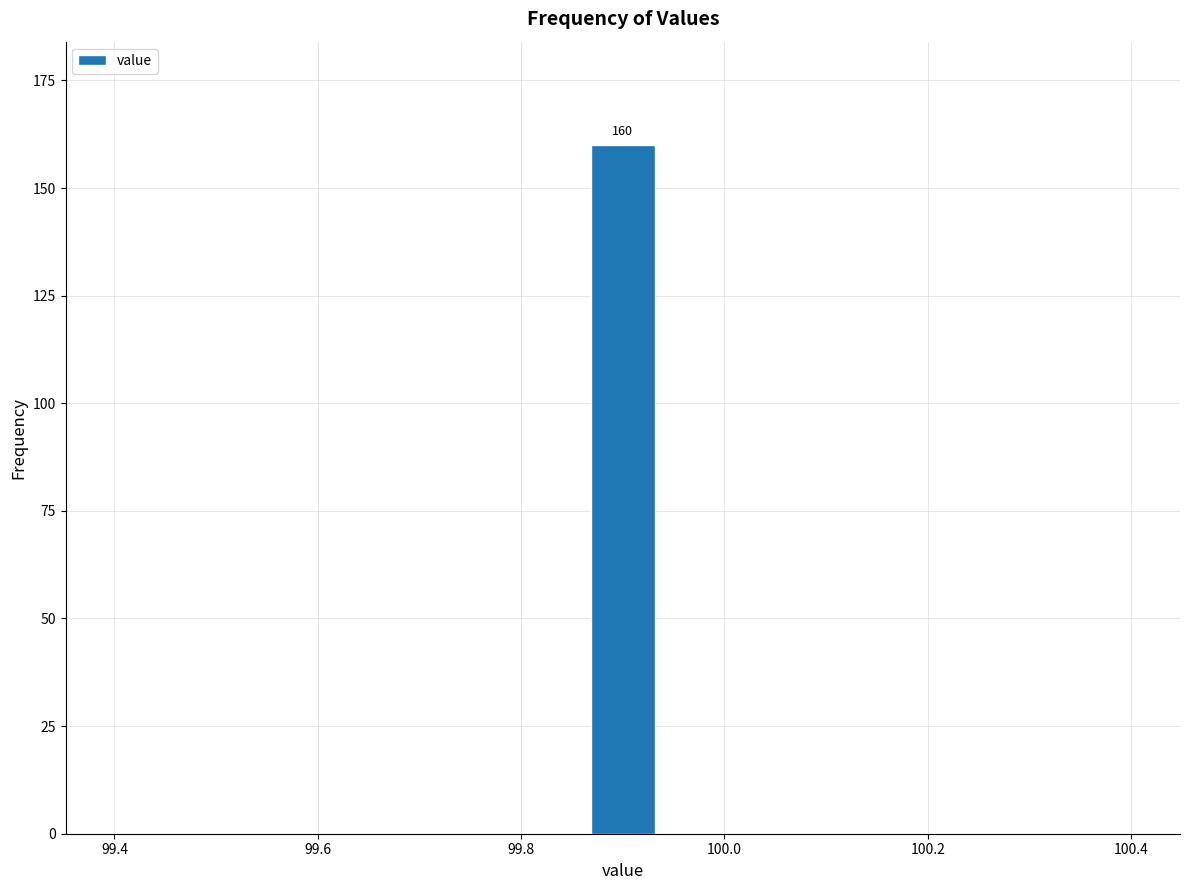

Around what value on the x-axis is the tallest bar? Give the approximate position of its centre, as read against the axis.

99.90